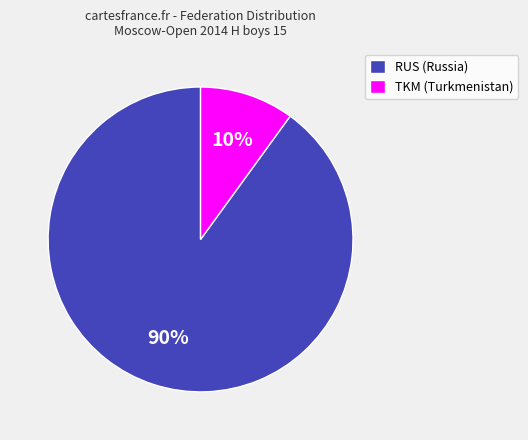

To the nearest percent, what is the difference between the largest and smallest slice percentages?

80%